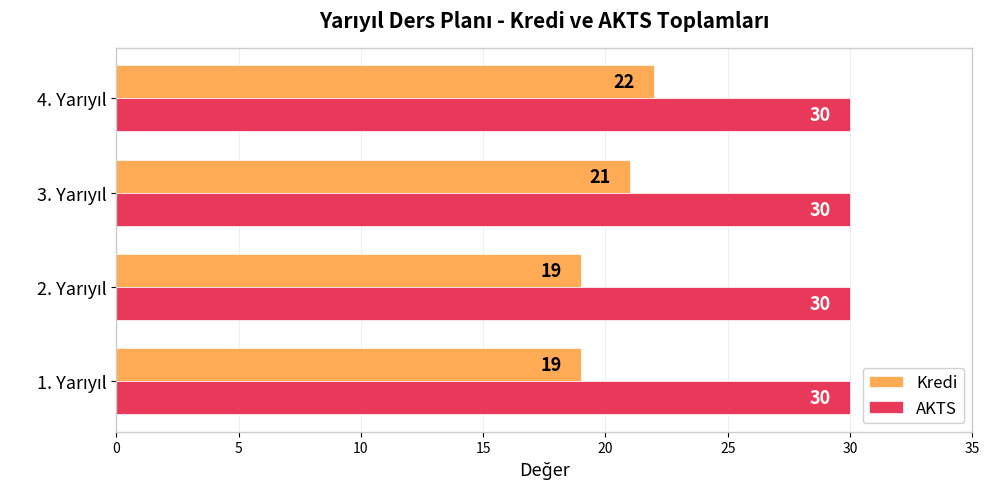

Which series has the largest total across all categories?

AKTS